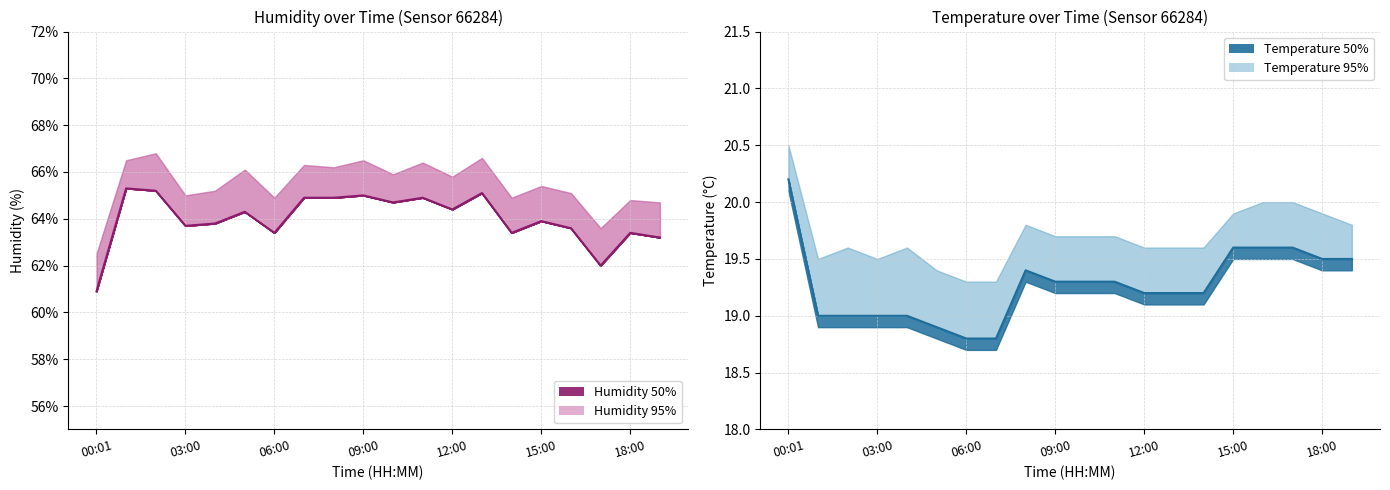

List the series in order of their peak value, lowest first.

temperature, humidity